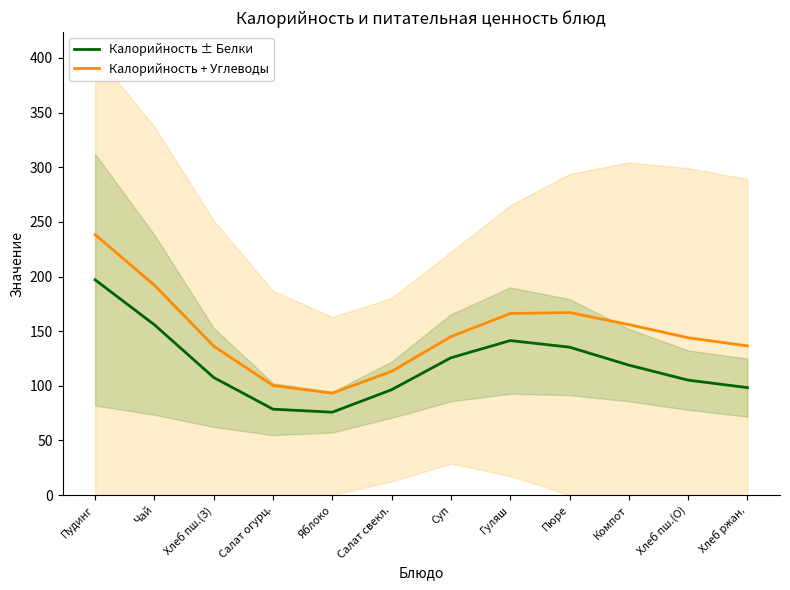

The value of Калорийность + Углеводы at Хлеб ржан. is 222.7. True or false?

False